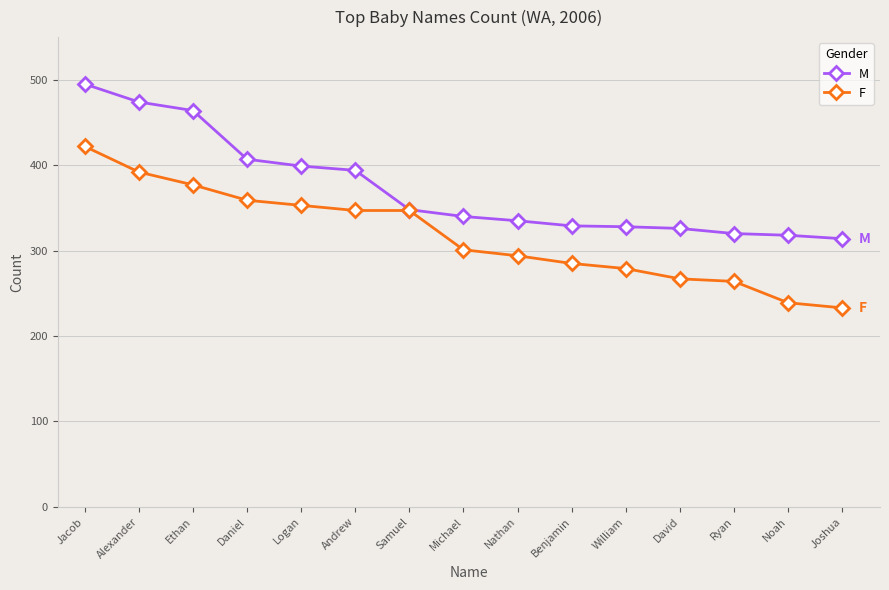

The F series shows 422 at Jacob. True or false?

True